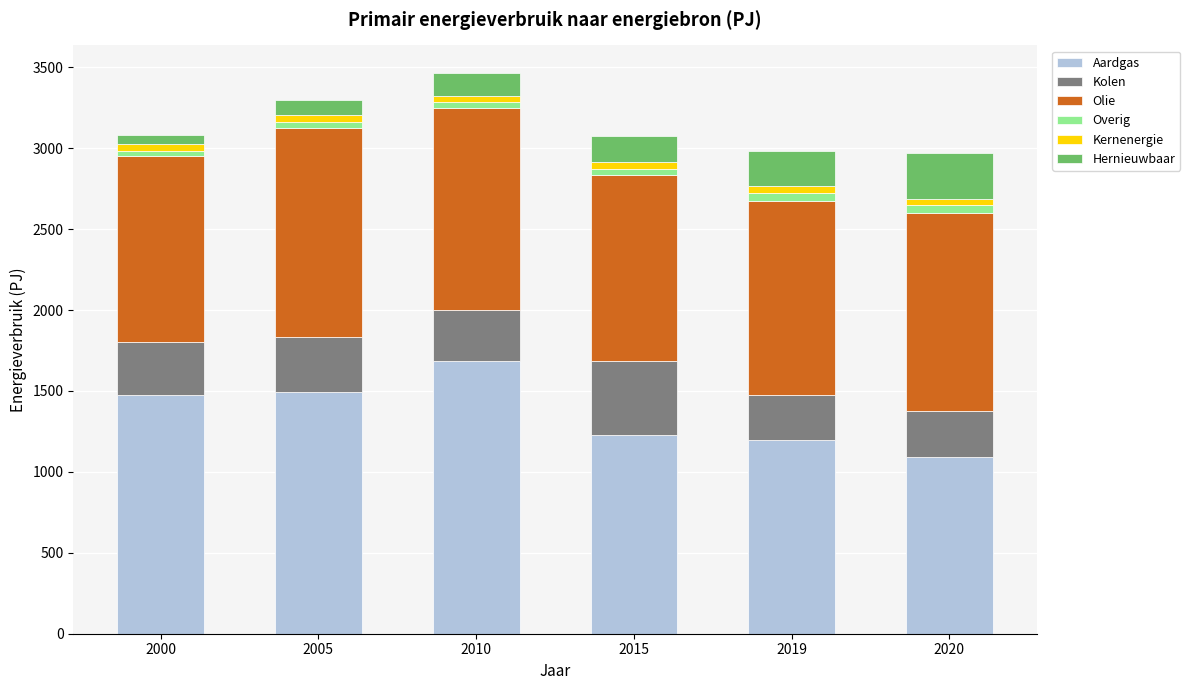

The value of Aardgas at 2000 is 1476. True or false?

True